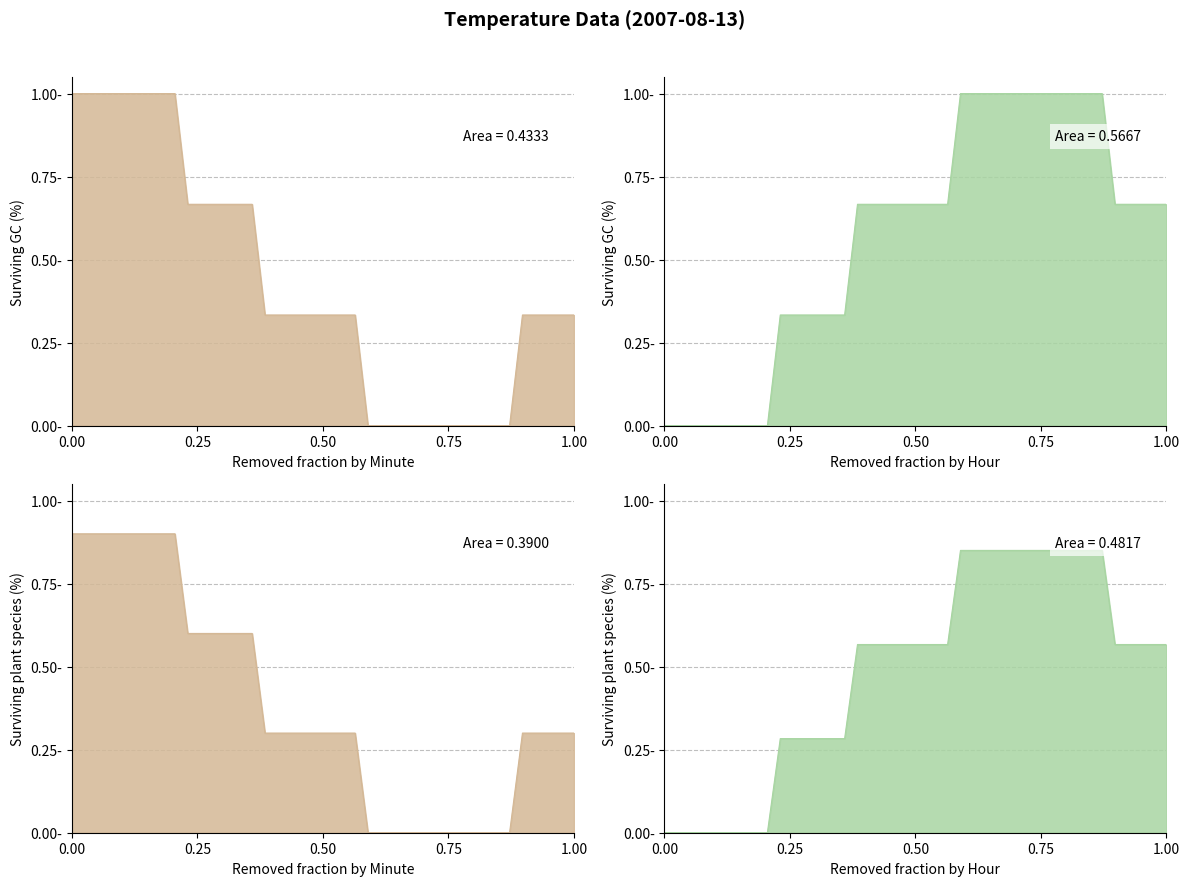

What is the label of the 39th point from the right?

0.25